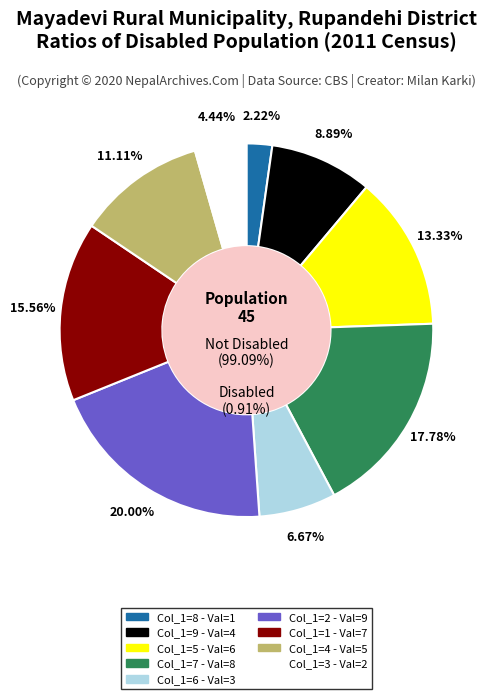

Which slice is the smallest?

8